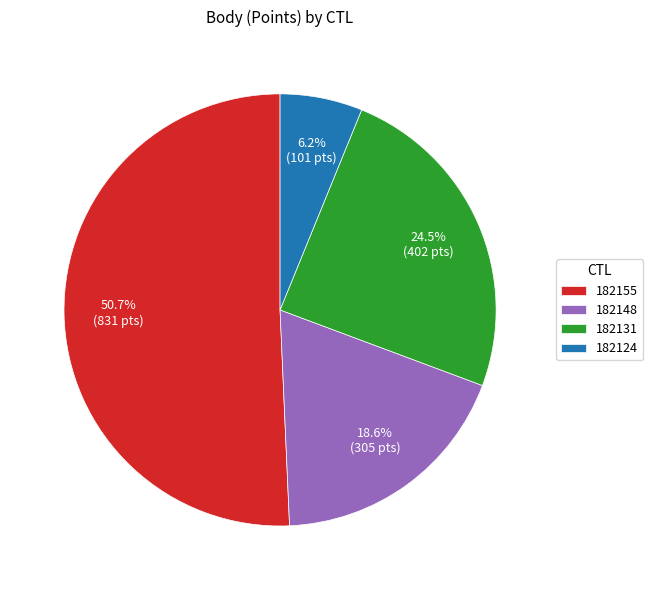

To the nearest percent, what is the difference between the 182148 and 182124 slice percentages?

12%